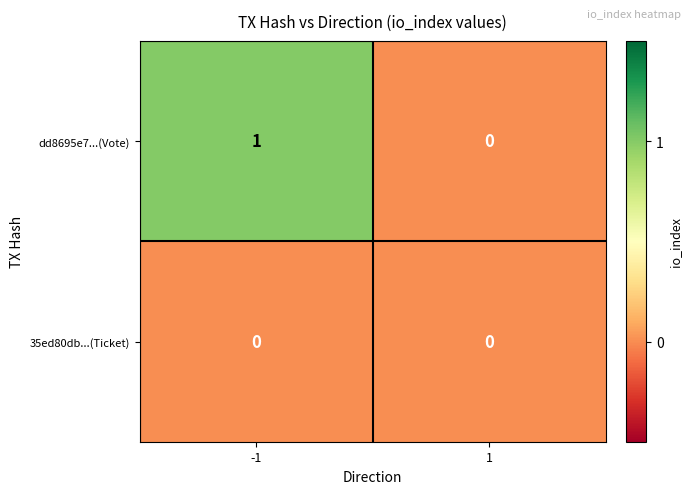

Which series has the largest range (max minus min)?

dd8695e7...(Vote)